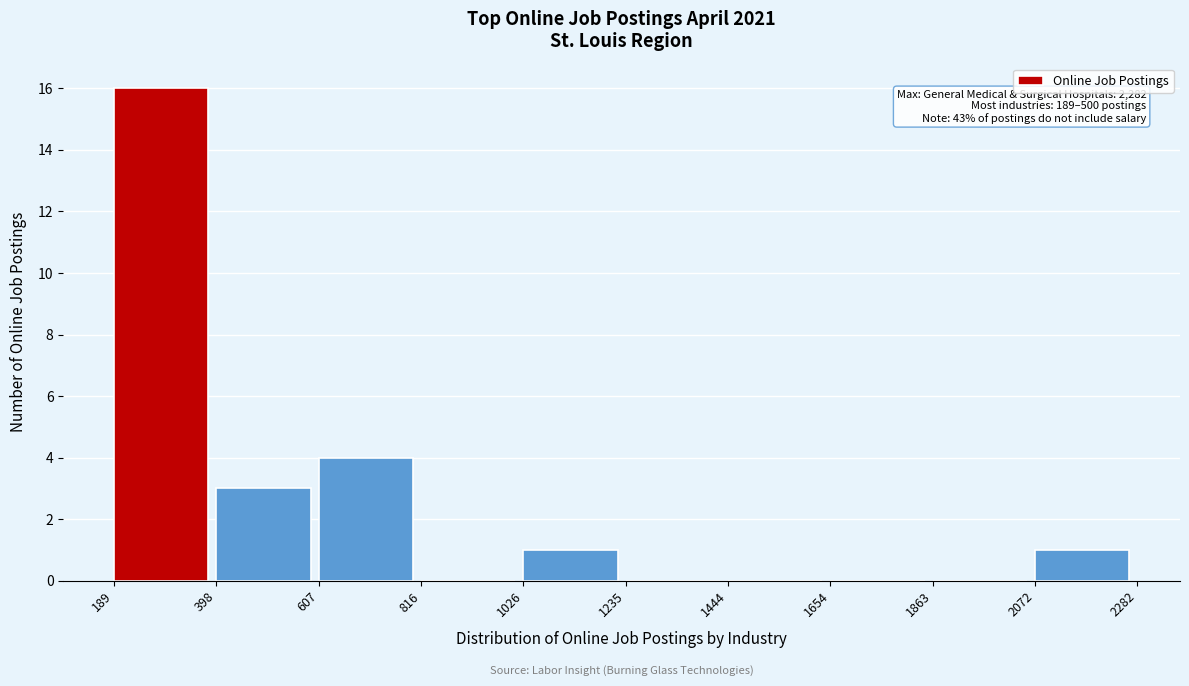

Which range on the x-axis has the tallest bar?

189 to 398